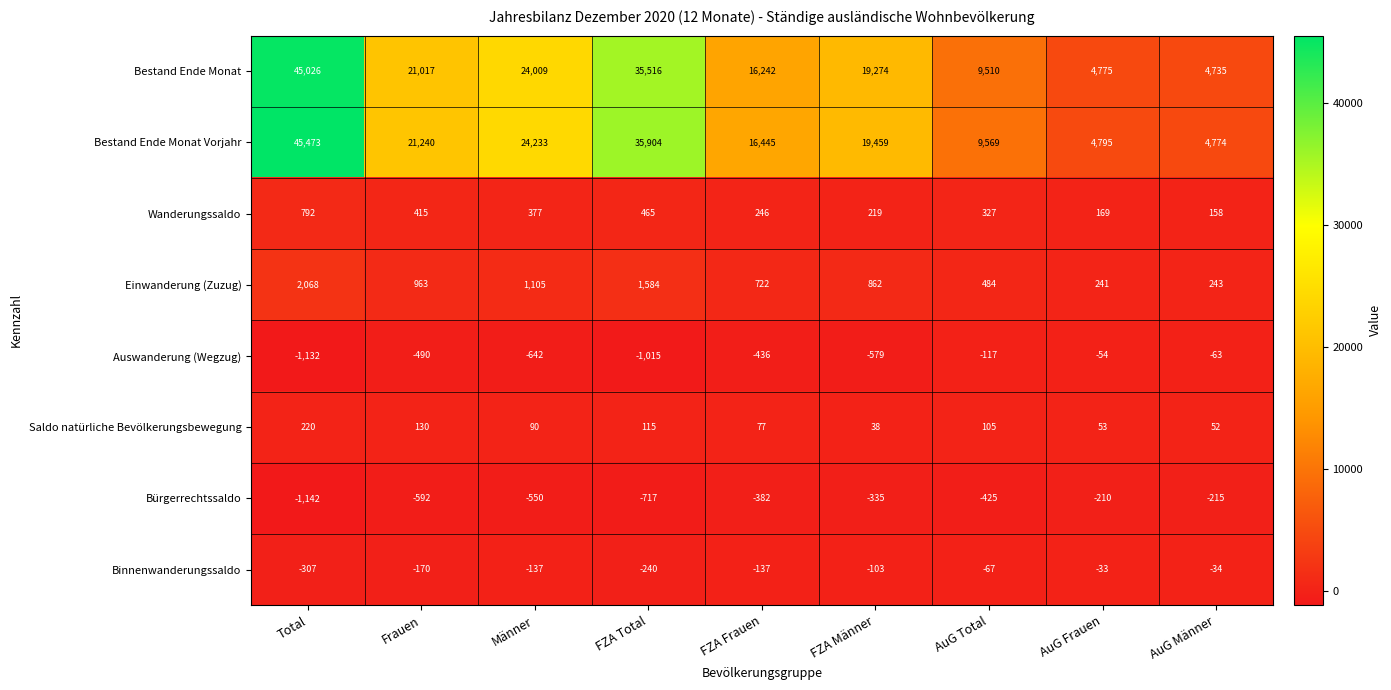

At which category is the sum across all series the highest?

Total